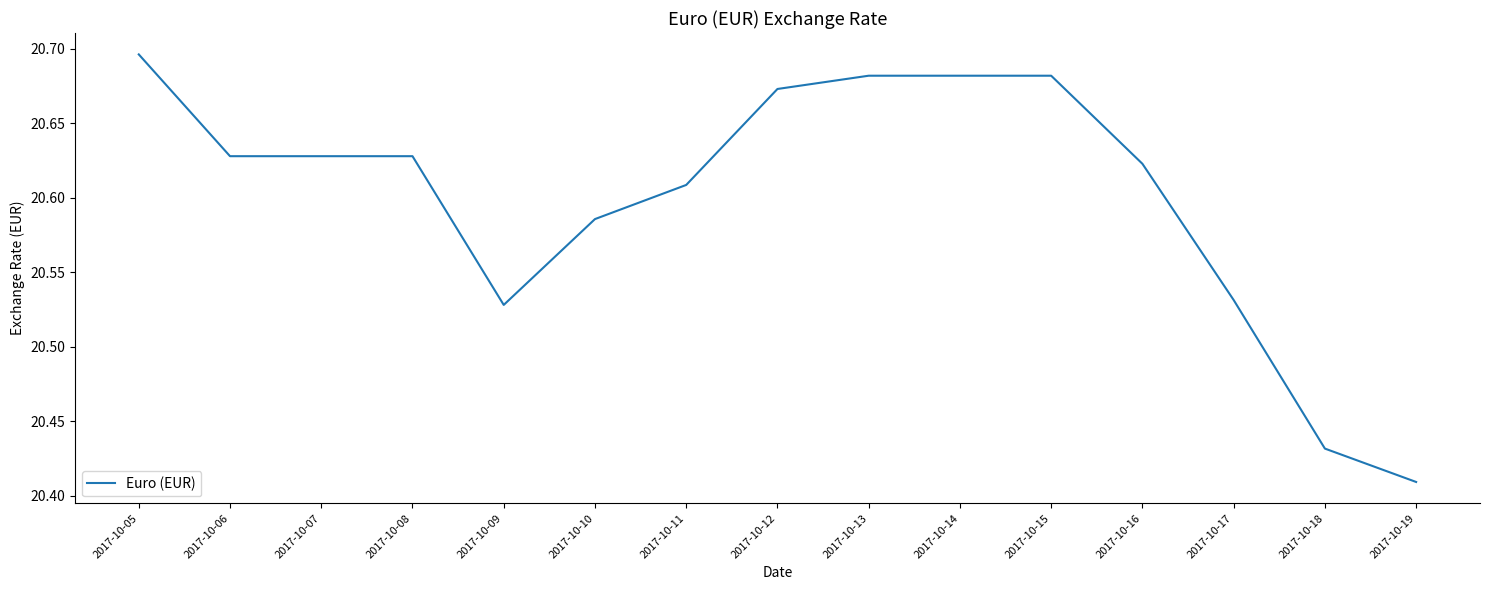

The chart shows a value of 9.7 at 2017-10-18. True or false?

False